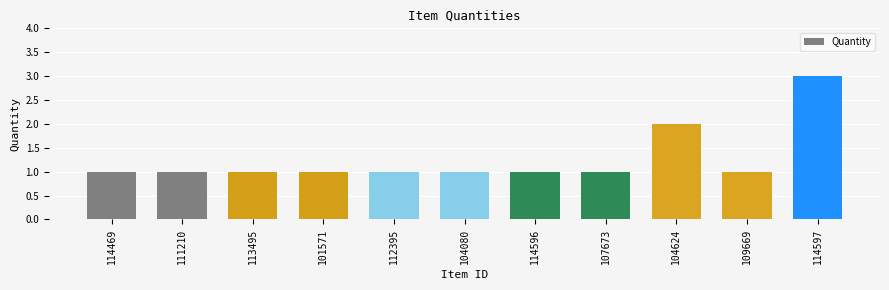

What position from the left is 114469?

1